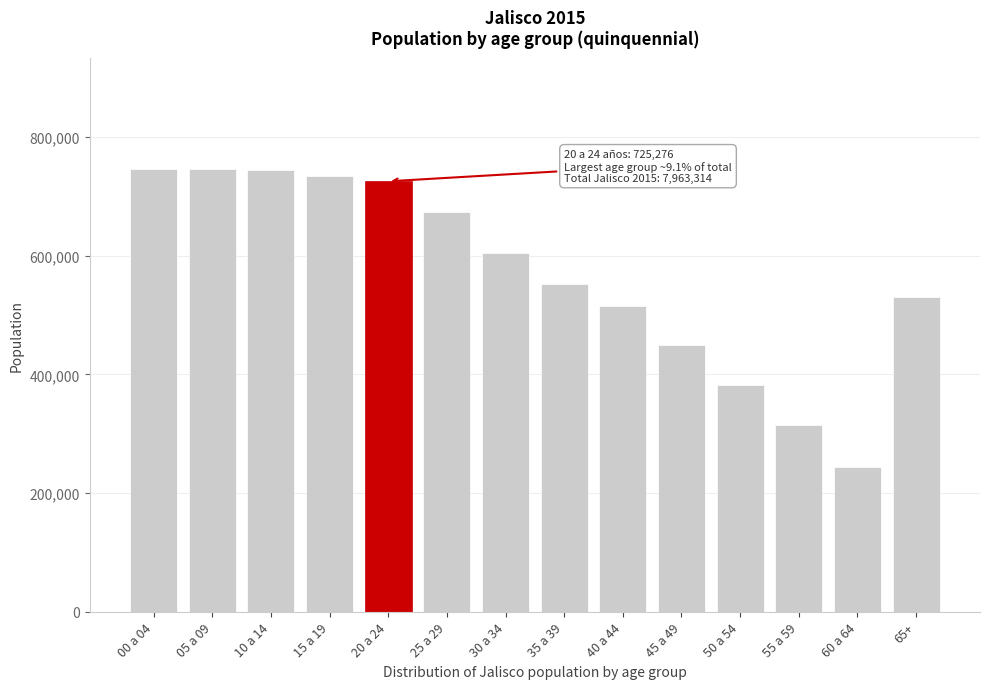

What is the sum of the values at 25 a 29 and 55 a 59?

987032